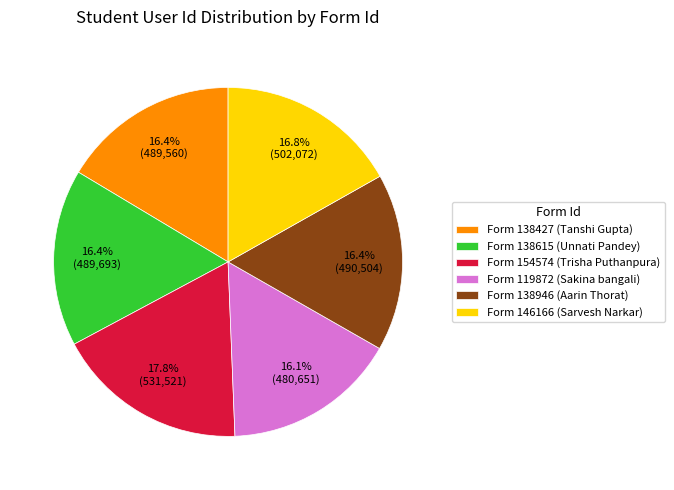

How much of the chart is everything except Form 146166 (Sarvesh Narkar)?

83.2%